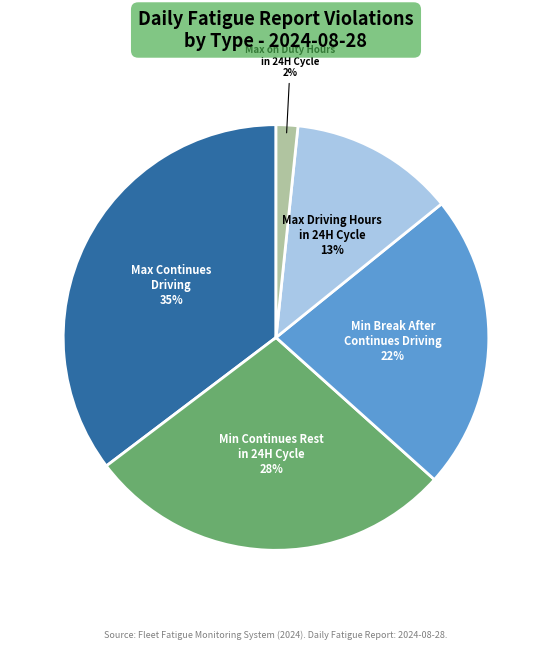

To the nearest percent, what is the average slice percentage?

20%